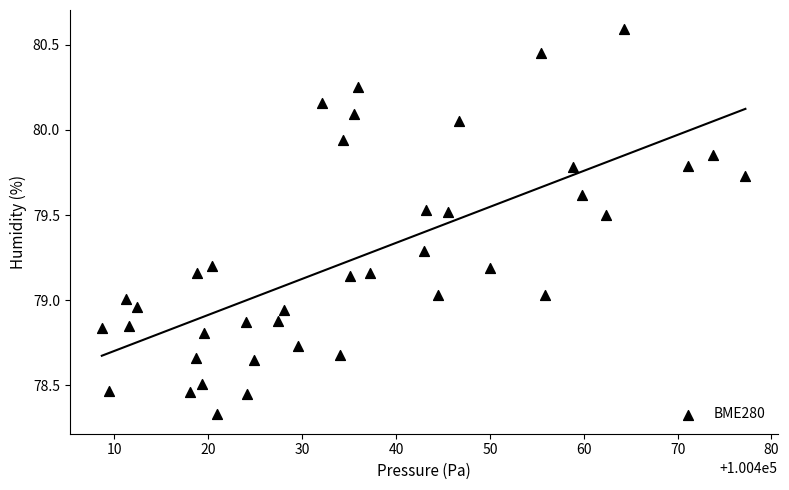

What is the range of Y values (max minus min)?

2.3